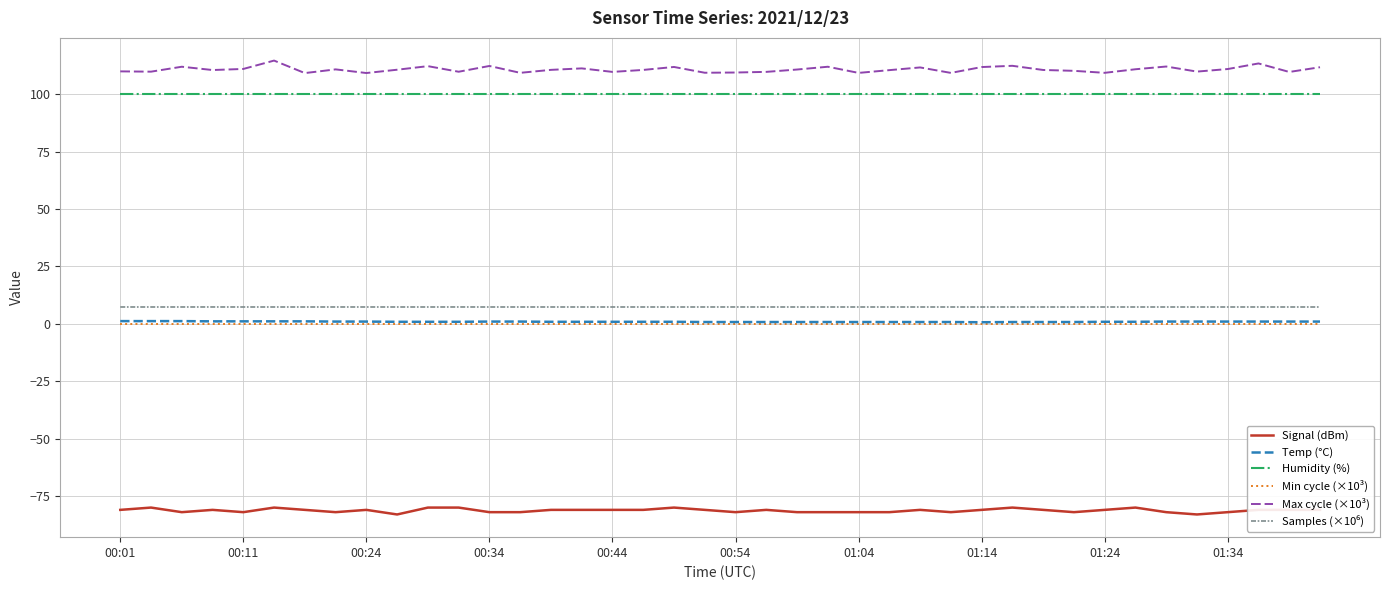

At how many categories does at least one series exceed 107?

40